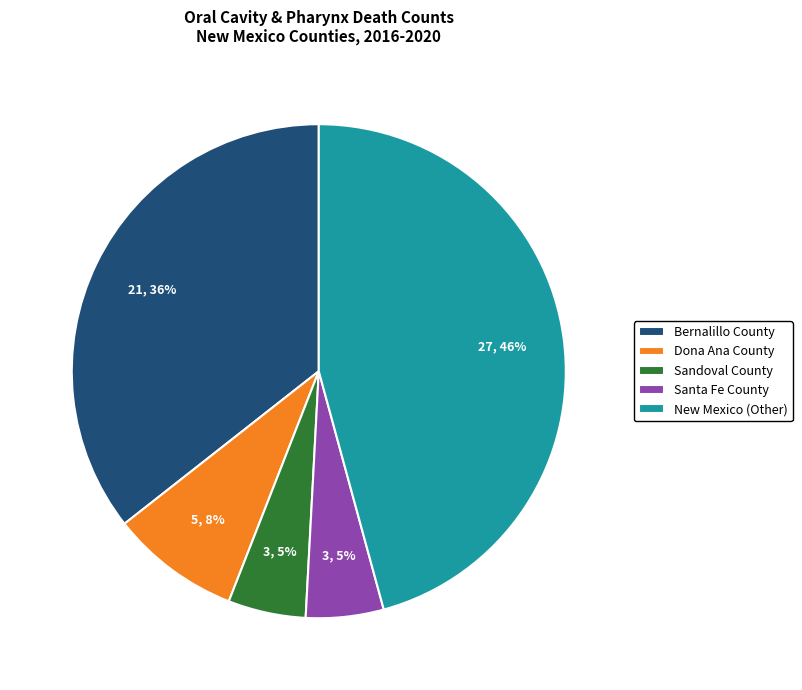

What is the largest slice in the pie chart?

New Mexico (Other)